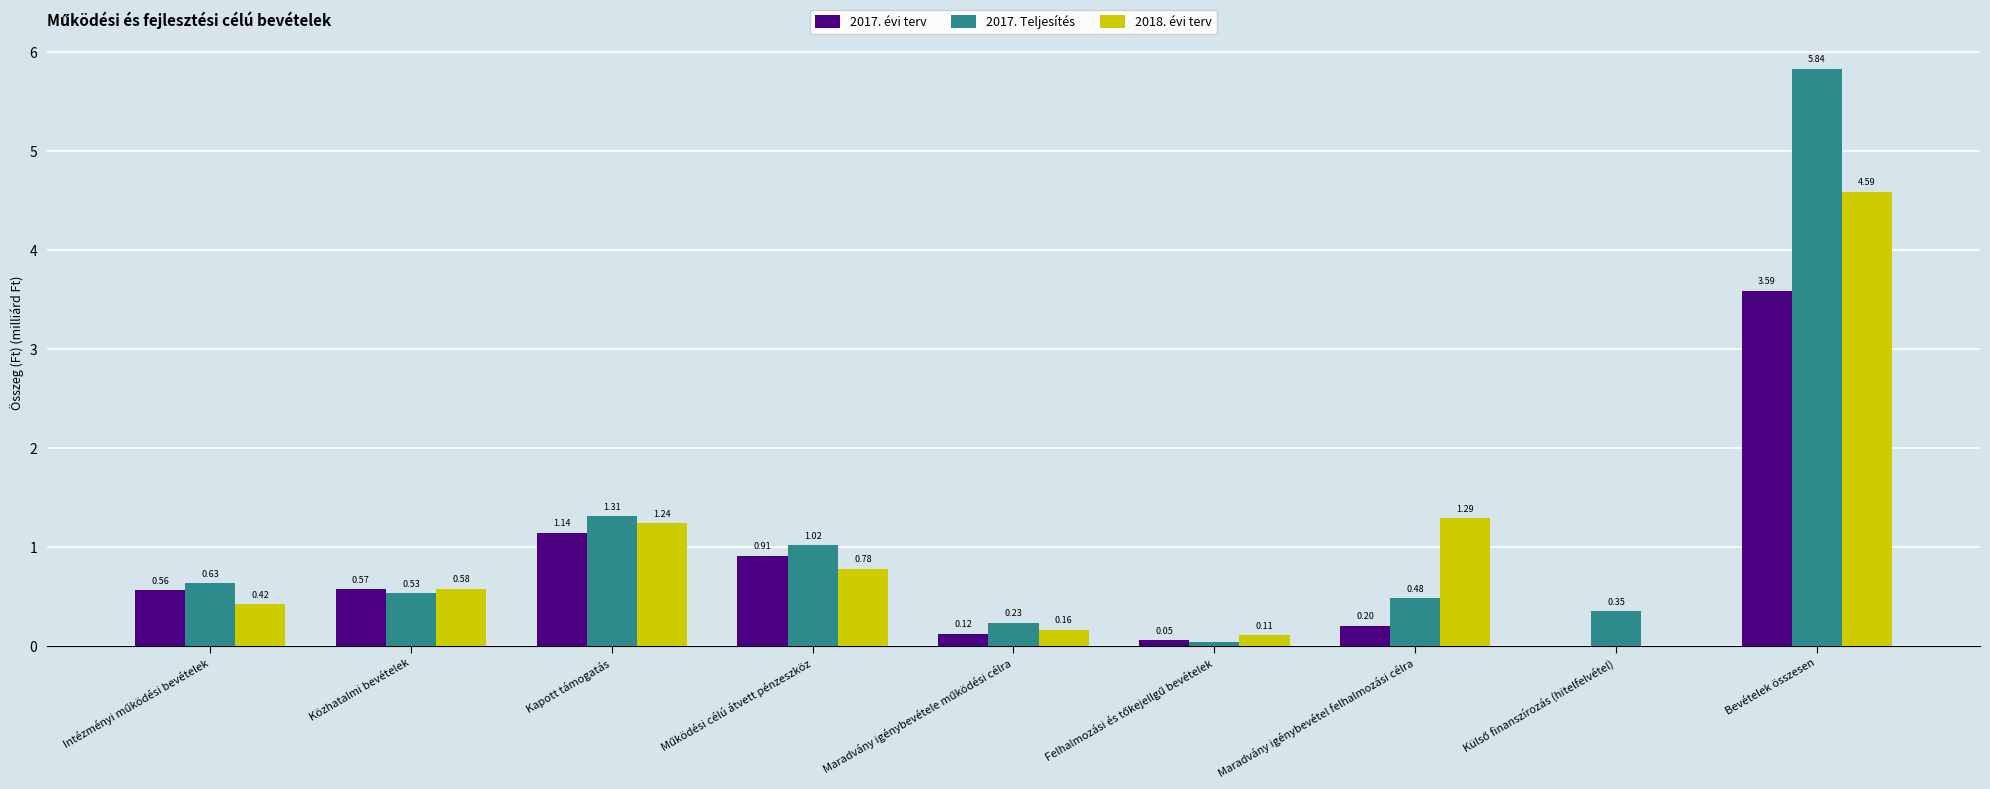

What is the sum of all 2017. Teljesítés values?

10.4